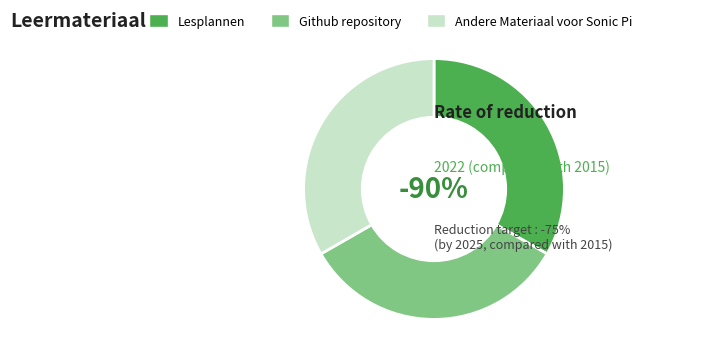

To the nearest percent, what is the combined percentage of Github repository and Andere Materiaal voor Sonic Pi?

67%